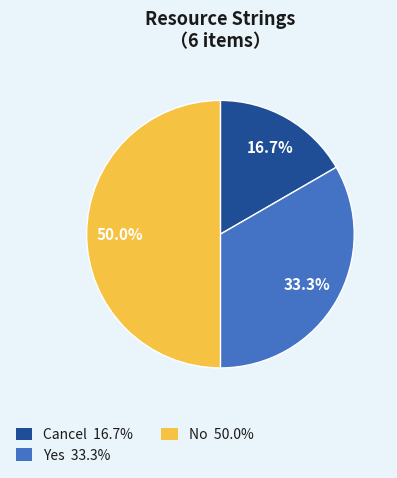

Which slice is the largest?

No